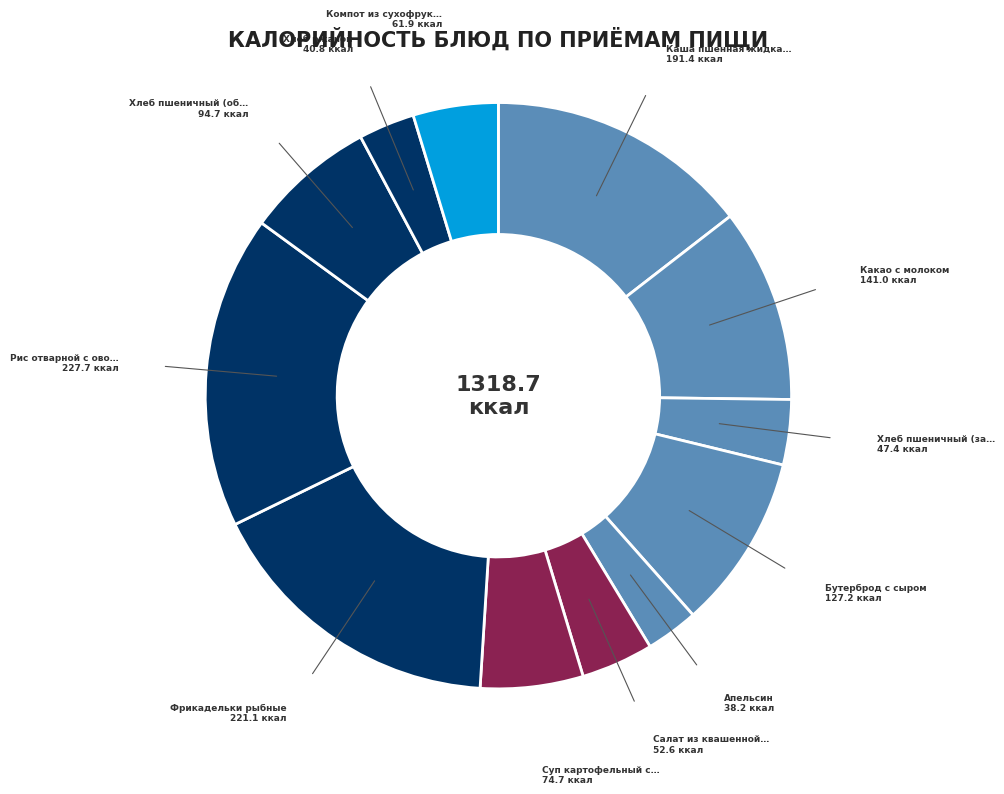

To the nearest percent, what is the average slice percentage?

8%